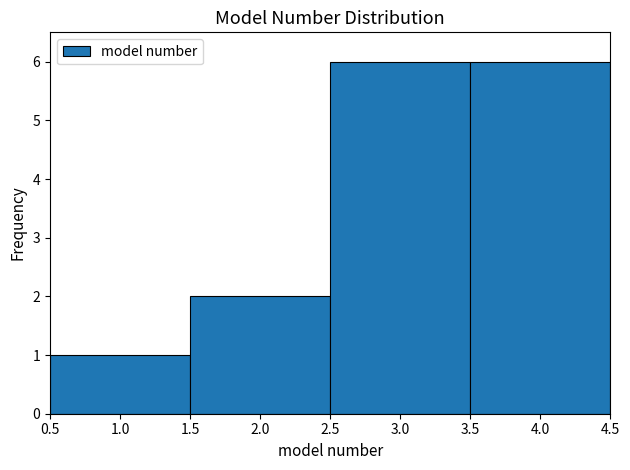

What is the height of the bar covering 1.5 to 2.5 on the x-axis? The values are not printed on the chart, so give them approximately, as read against the axis.

2